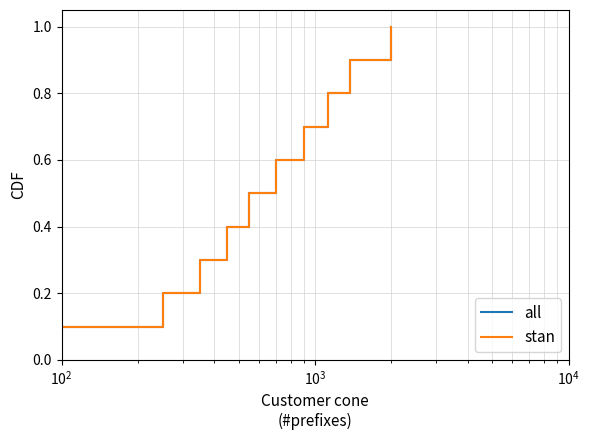

Does the chart have visible grid lines?

Yes